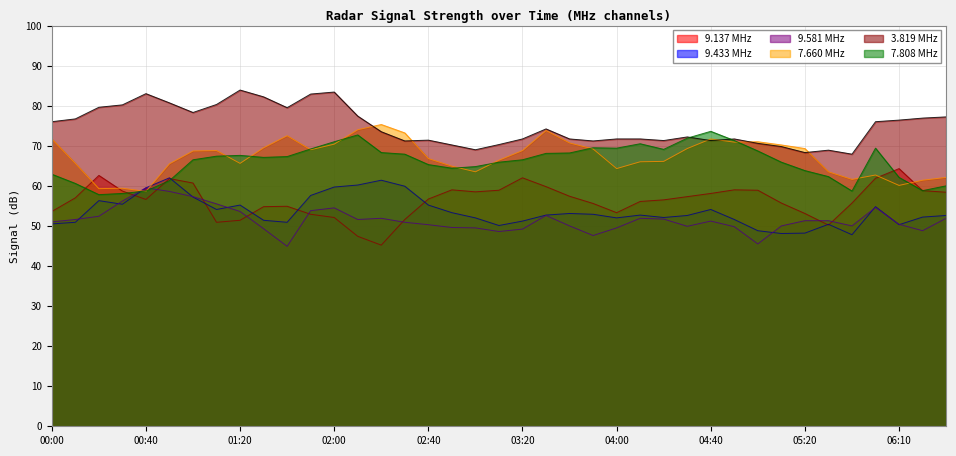

Between 2018/04/14 03:40 and 2018/04/14 05:30, which series saw the biggest shift?

7.660